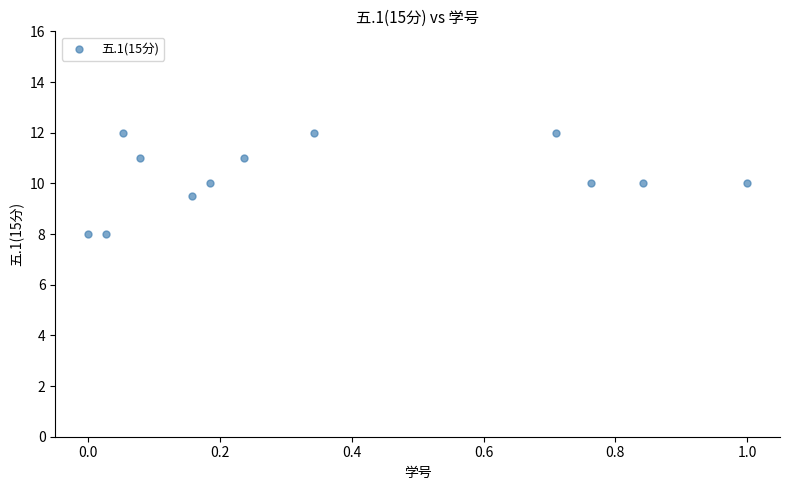

What is the range of X values (max minus min)?

1.0